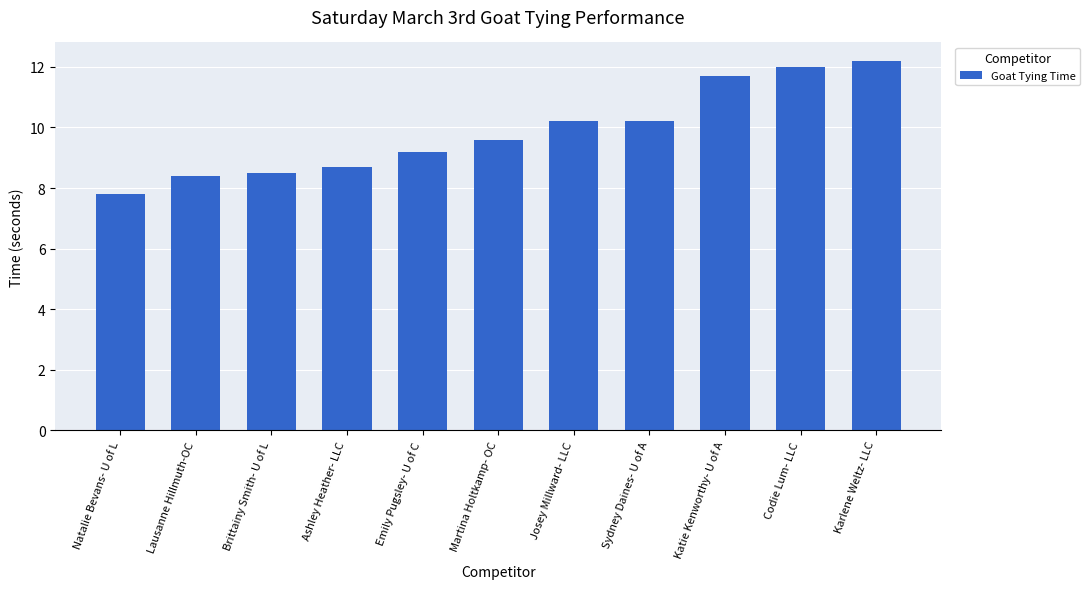

Count the number of categories in the chart.

11